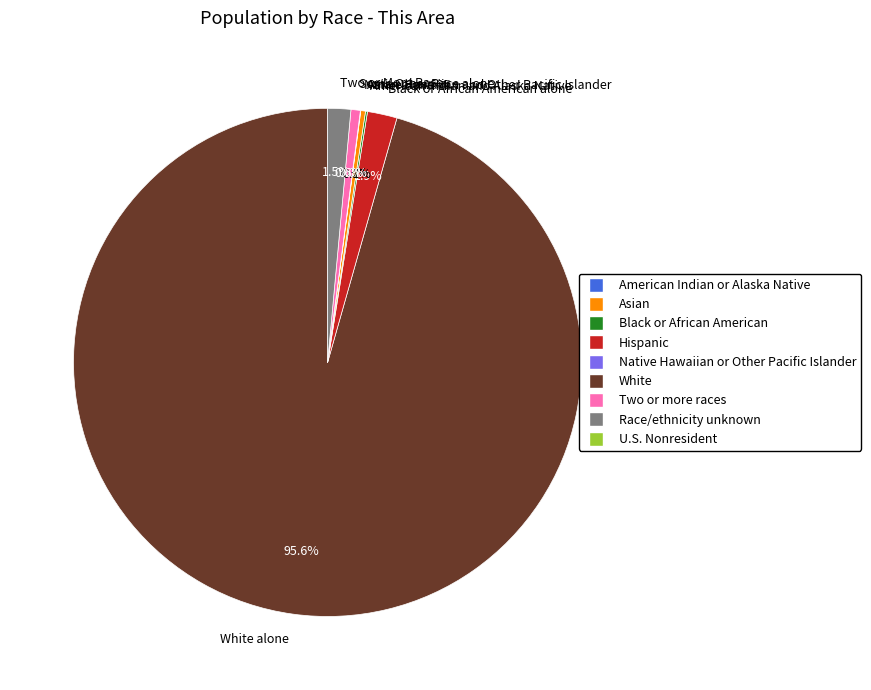

To the nearest percent, what portion does Black or African American alone represent?

2%